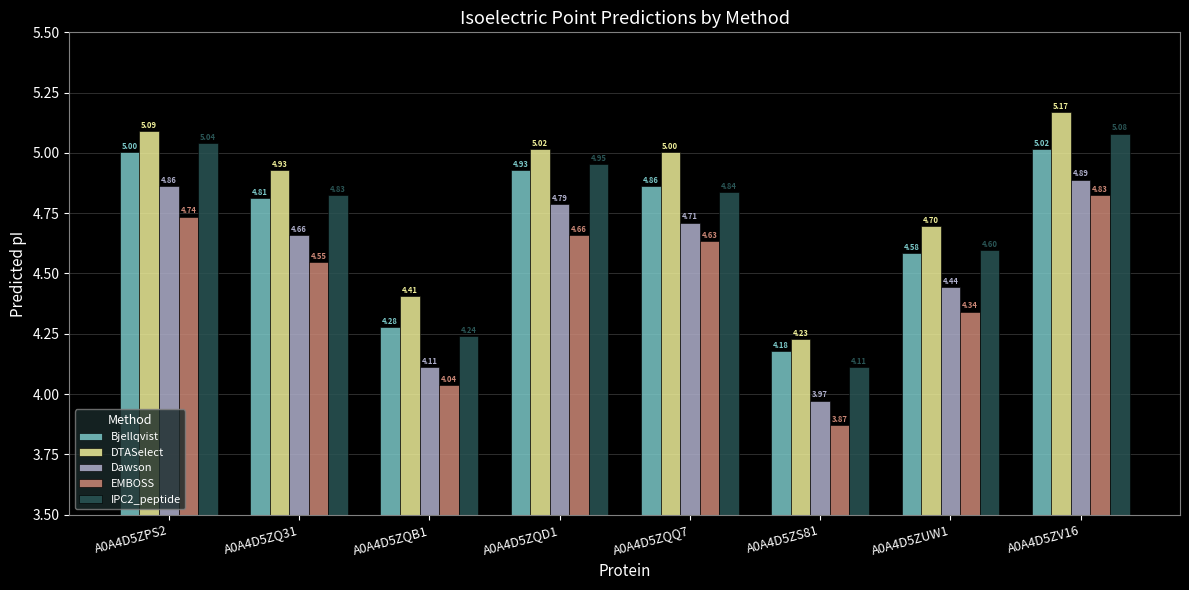

At which label is Dawson closest to 4?

A0A4D5ZS81